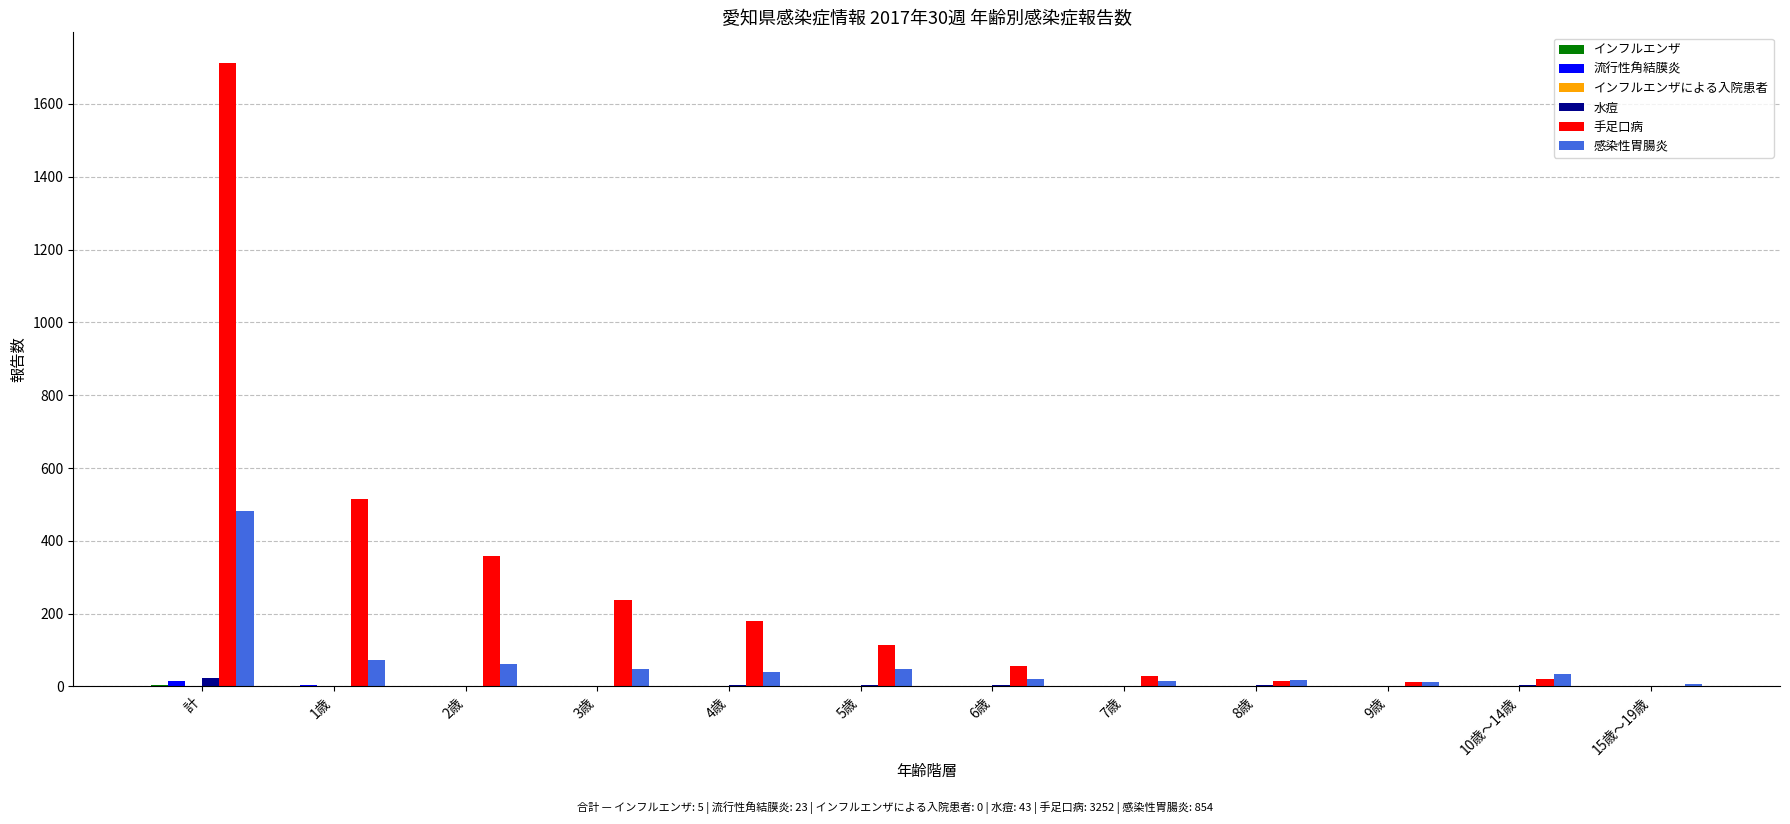

At which category is the sum across all series the highest?

計